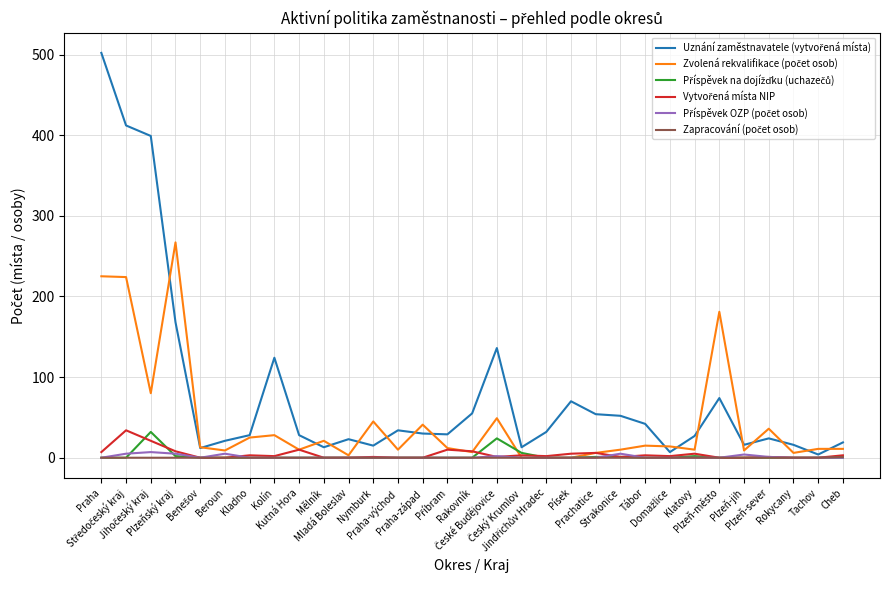

What is the maximum value shown in the chart?

502